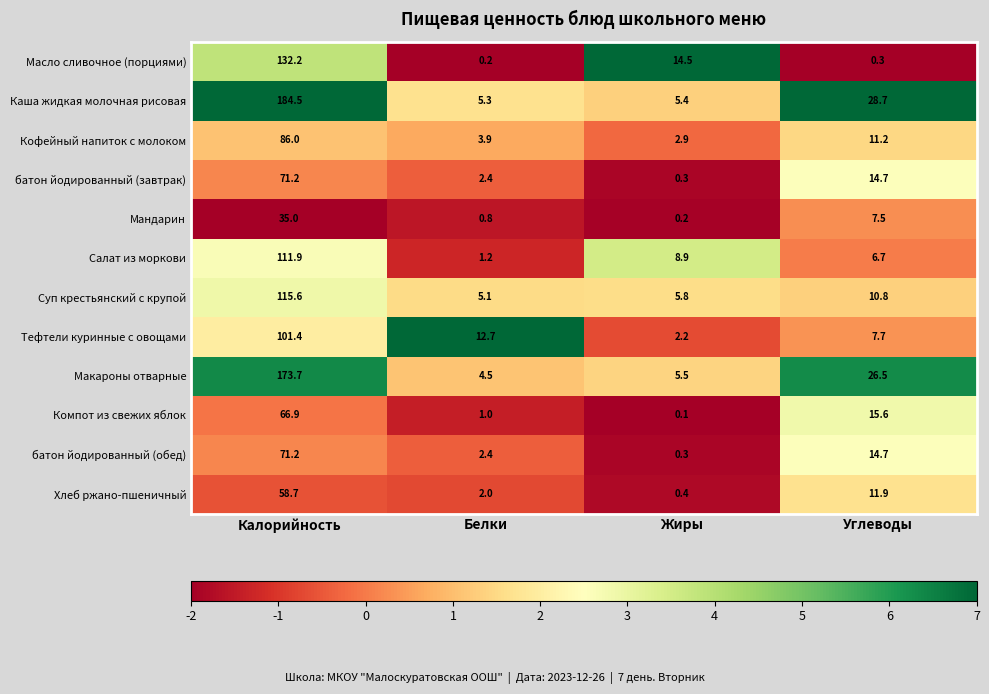

True or false: Салат из моркови has a value of 71.1 at Калорийность.

False